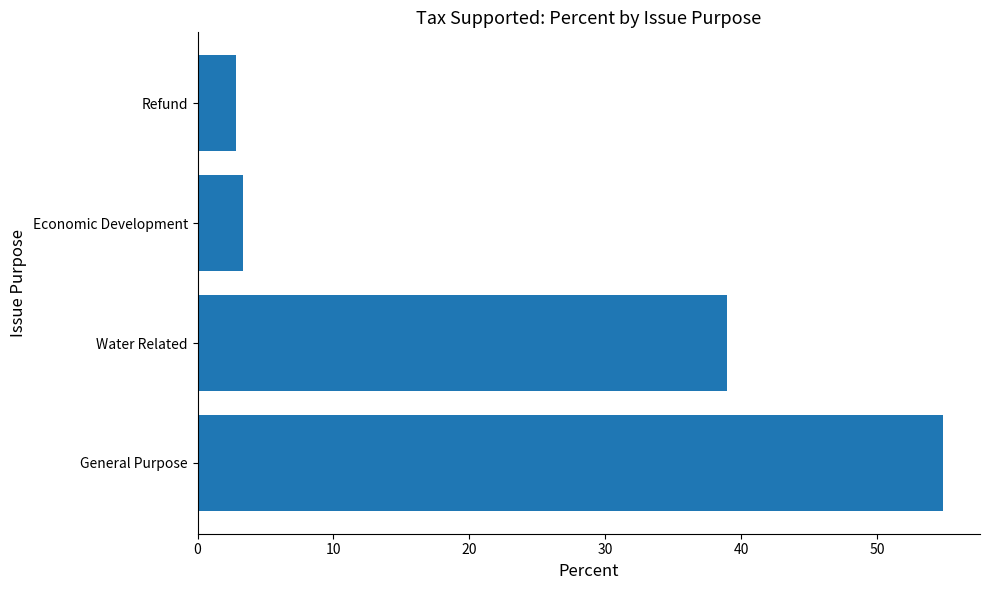

Which has a higher value, Water Related or Economic Development?

Water Related